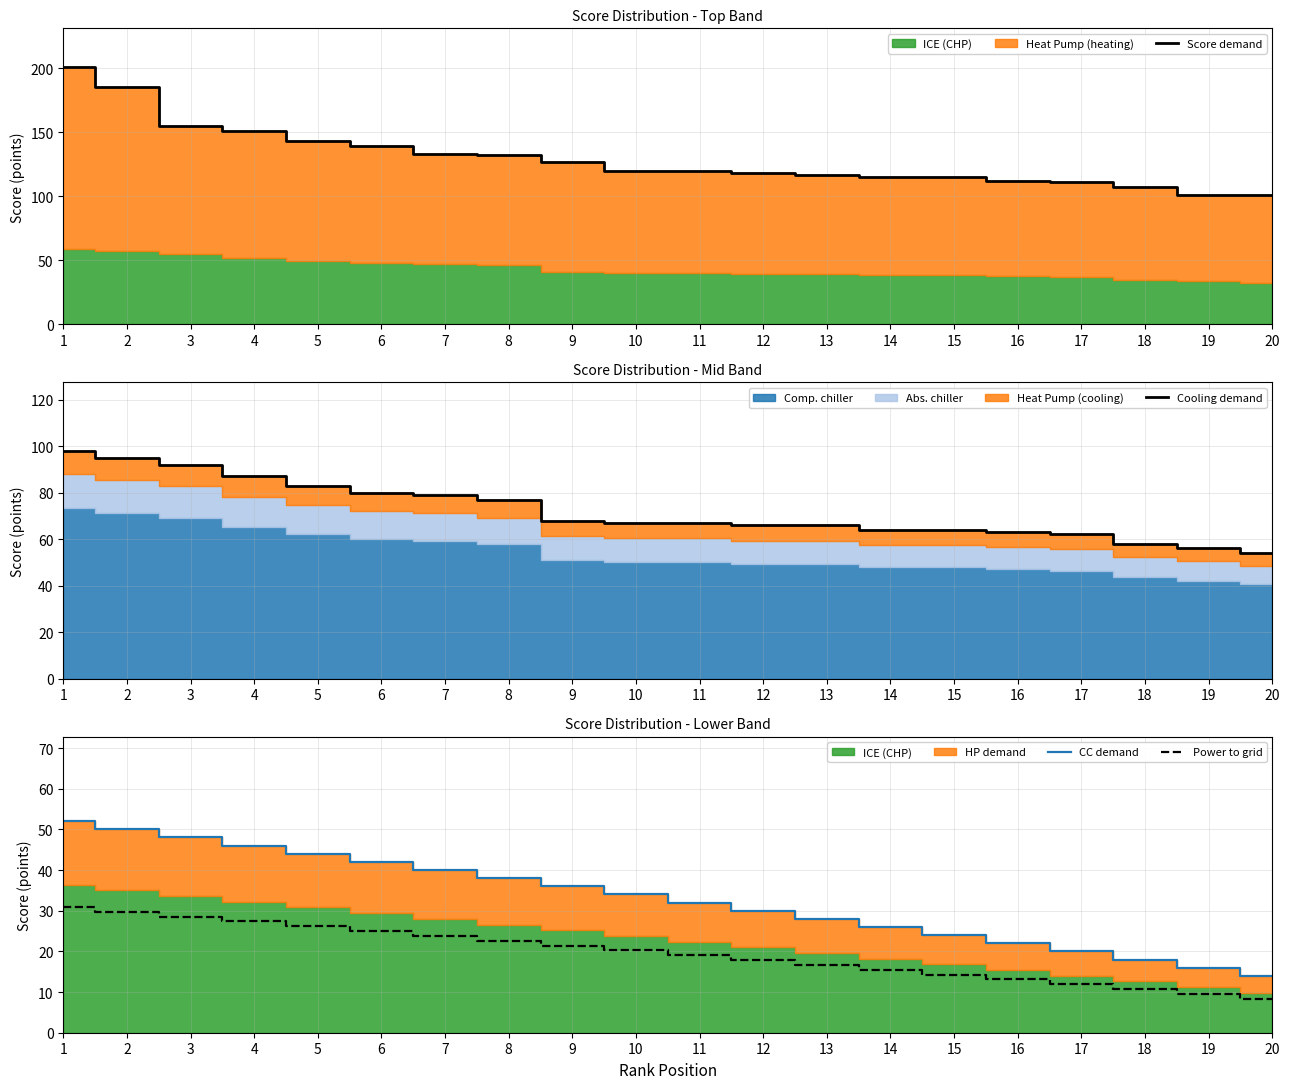

True or false: Score demand and Cooling demand intersect in this chart.

False